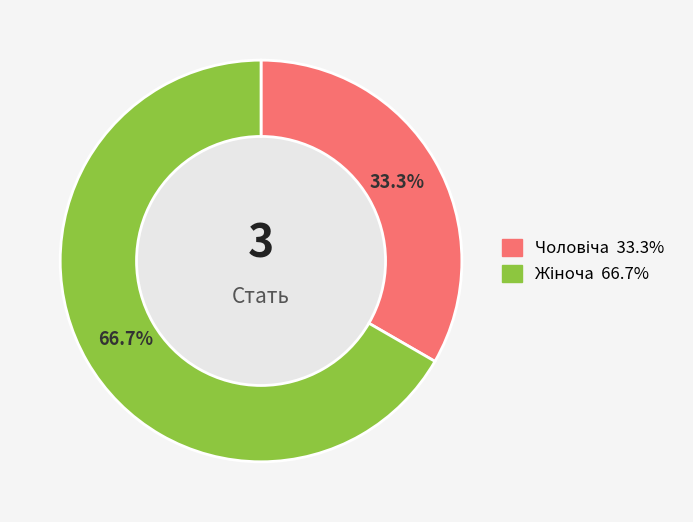

What is the smallest slice in the pie chart?

Чоловіча